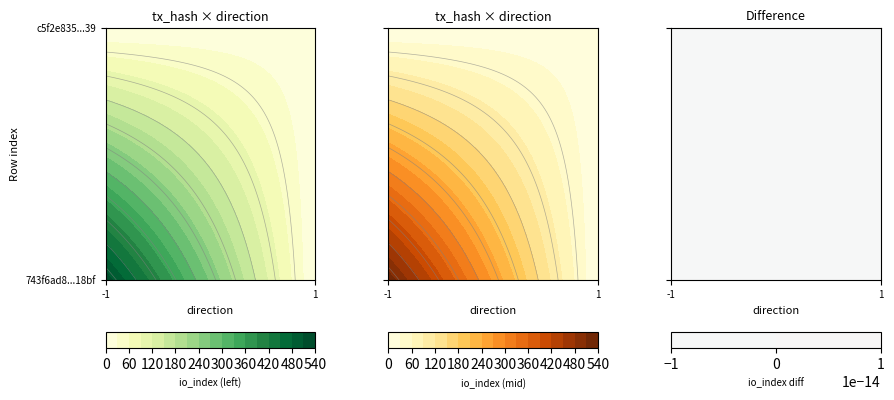

The value of c5f2e8350d46f1293f47ee0a08ae5c84886e639 at io_index is 4. True or false?

False